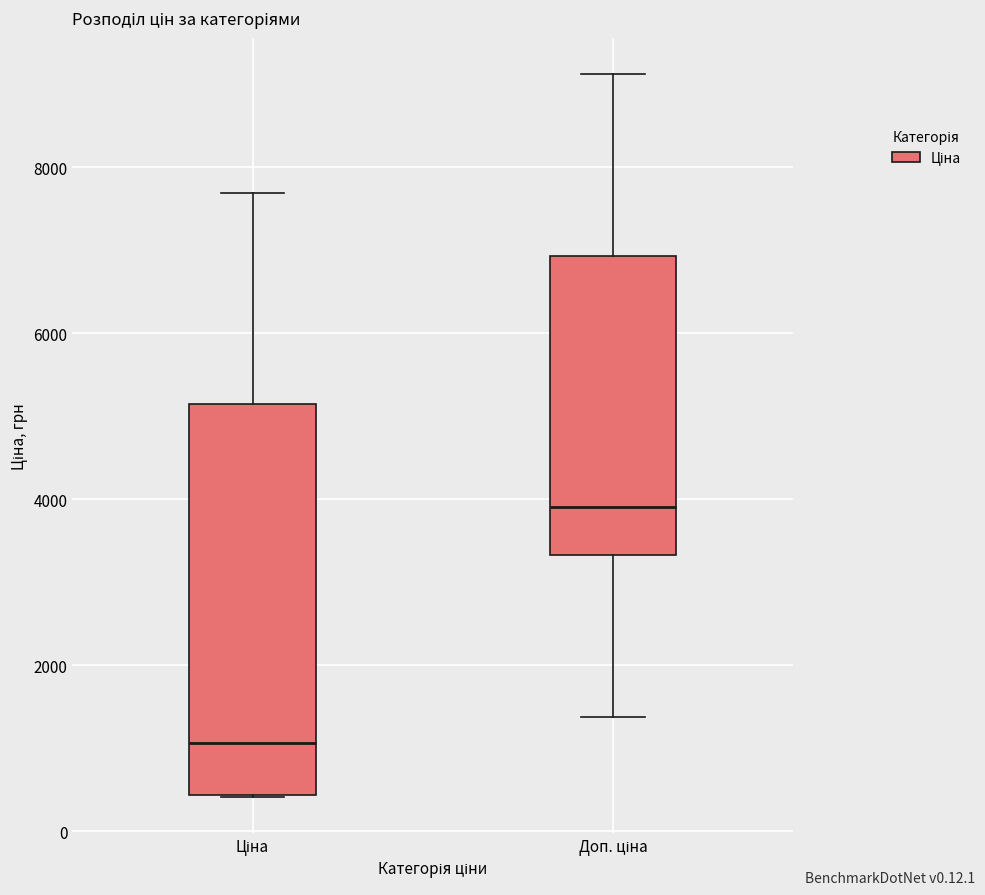

Where does the upper whisker of the box for Доп. ціна end on the y-axis? The values are not printed on the chart, so give them approximately, as read against the axis.

9200